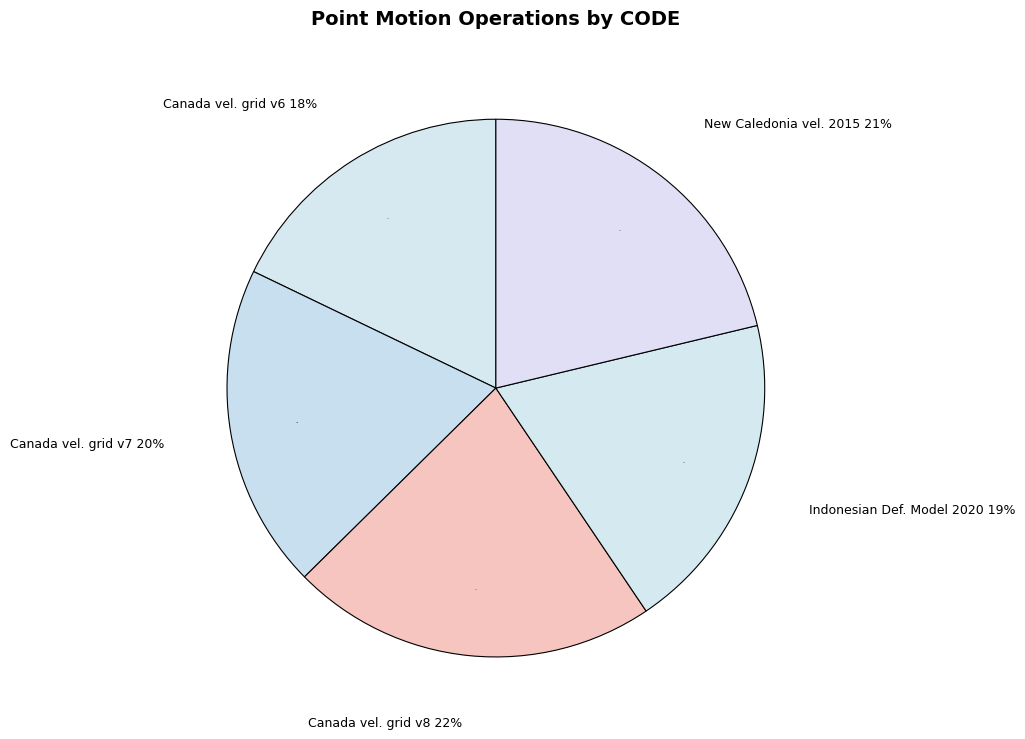

Count the number of slices in the pie.

5